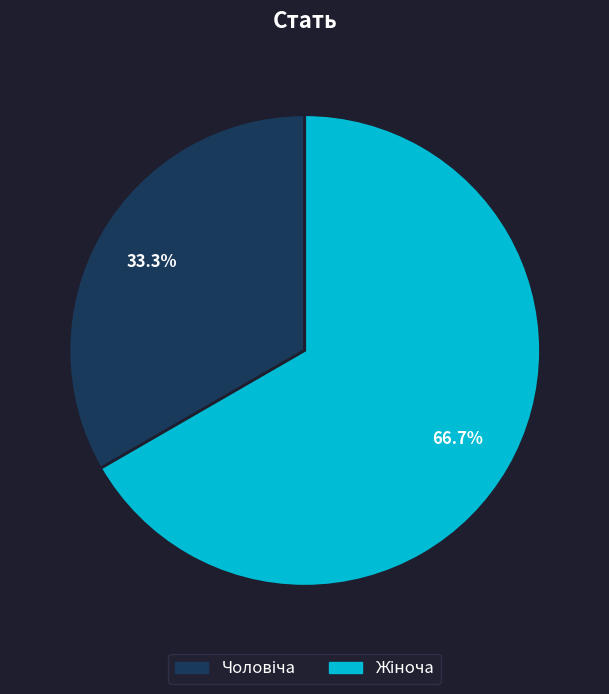

Is there any slice that represents more than half of the pie?

Yes